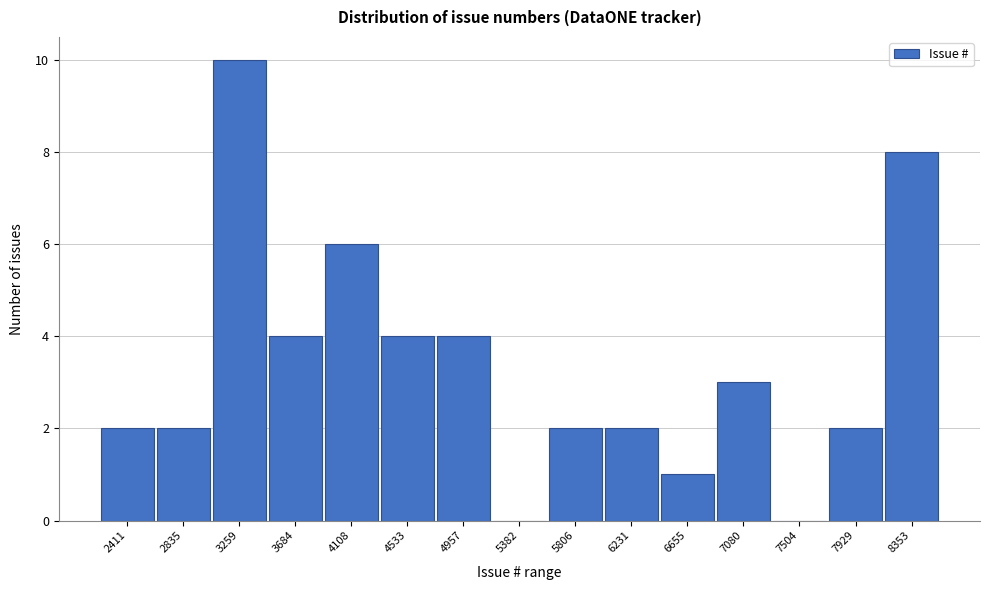

Reading left to right, transcribe all the data shown in this chart.

2411=2	2835=2	3259=10	3684=4	4108=6	4533=4	4957=4	5382=0	5806=2	6231=2	6655=1	7080=3	7504=0	7929=2	8353=8